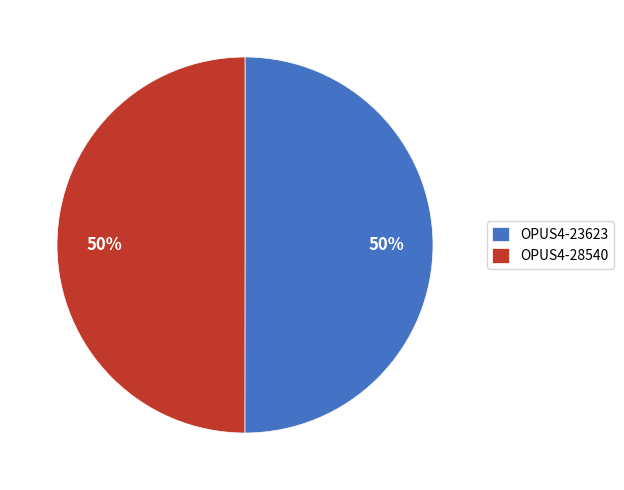

The OPUS4-23623 slice represents 61% of the pie. True or false?

False